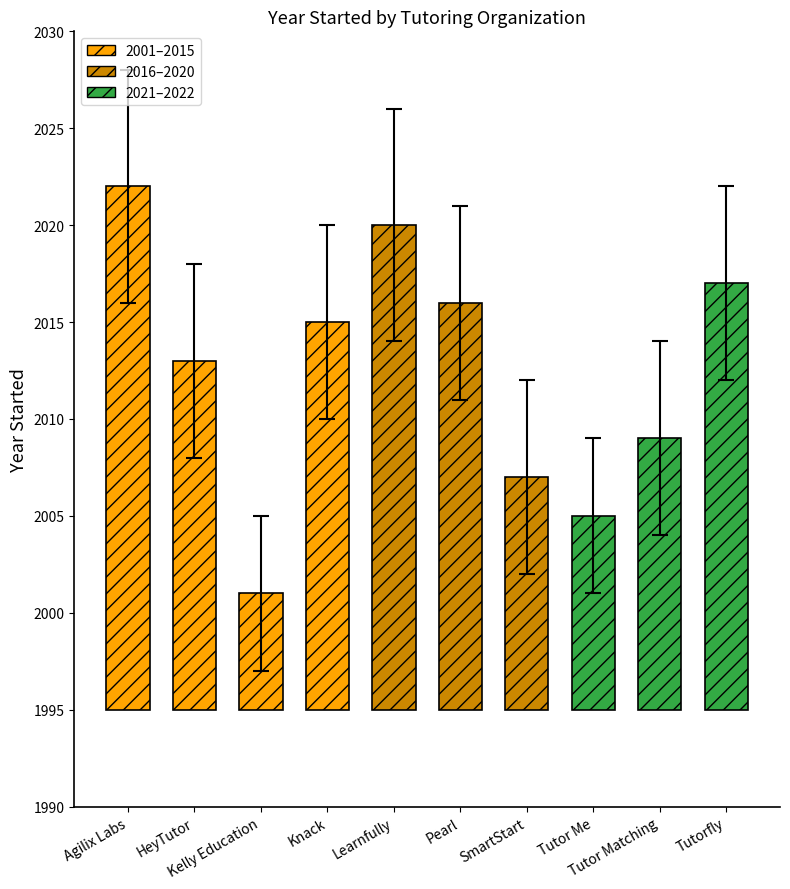

How many categories are shown in the chart?

10